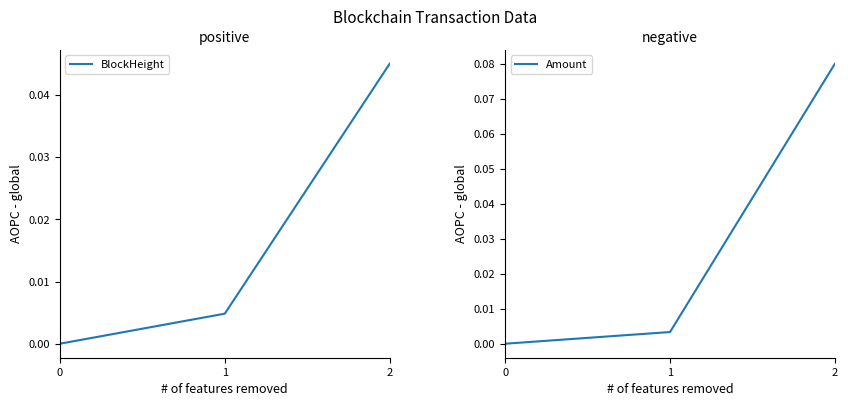

At which category does the chart reach its peak across all series?

2